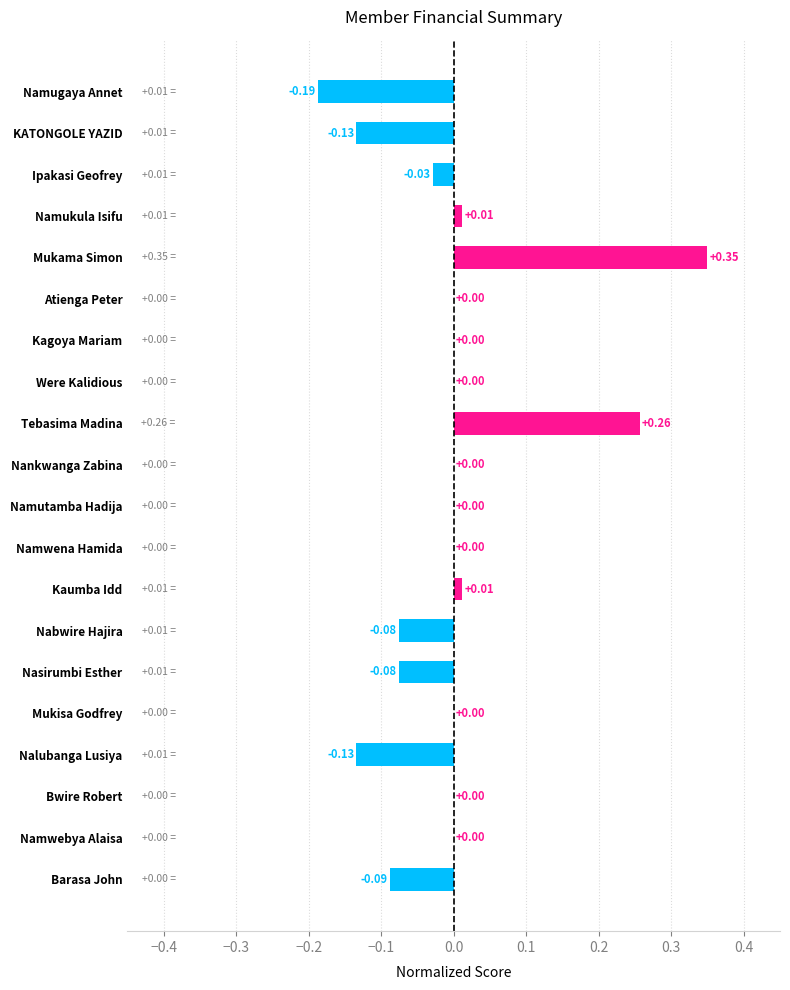

Count the number of categories in the chart.

20